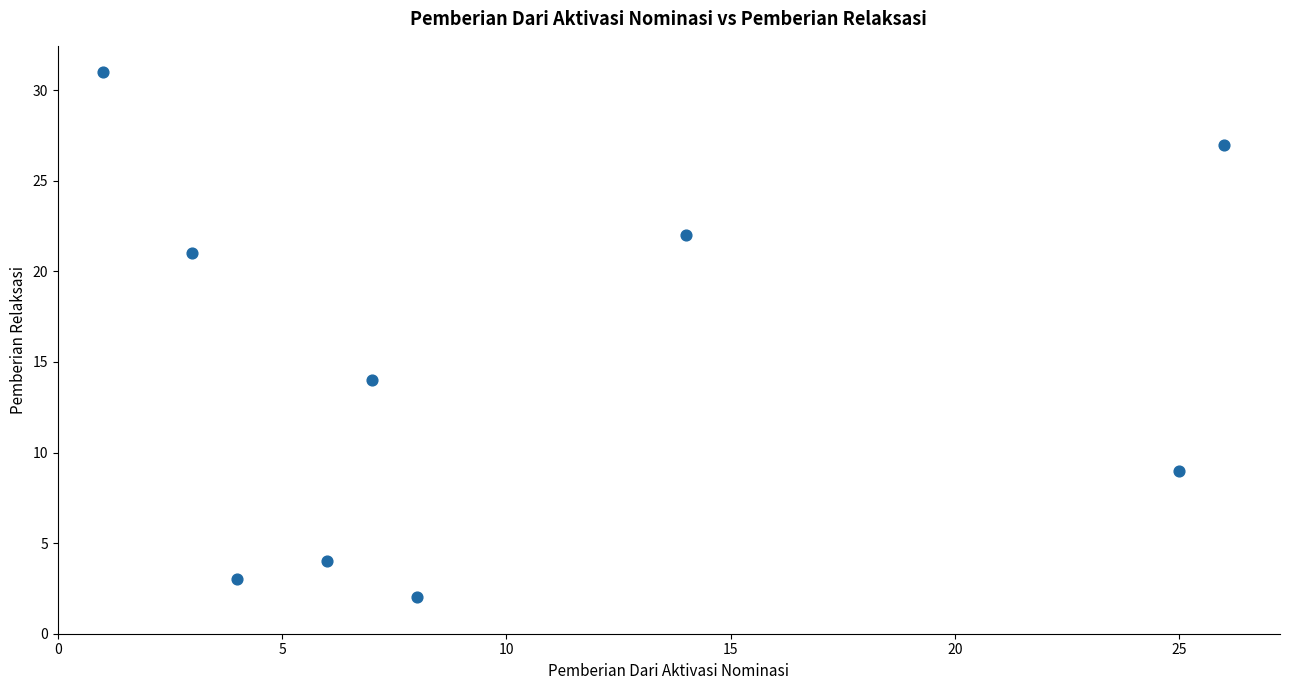

What Y value in the scatter plot is closest to 16?

14